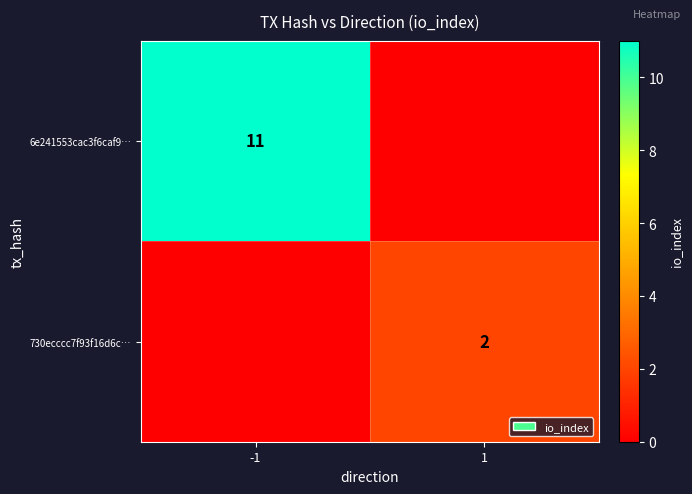

The 6e241553cac3f6caf9… series shows 11 at -1. True or false?

True